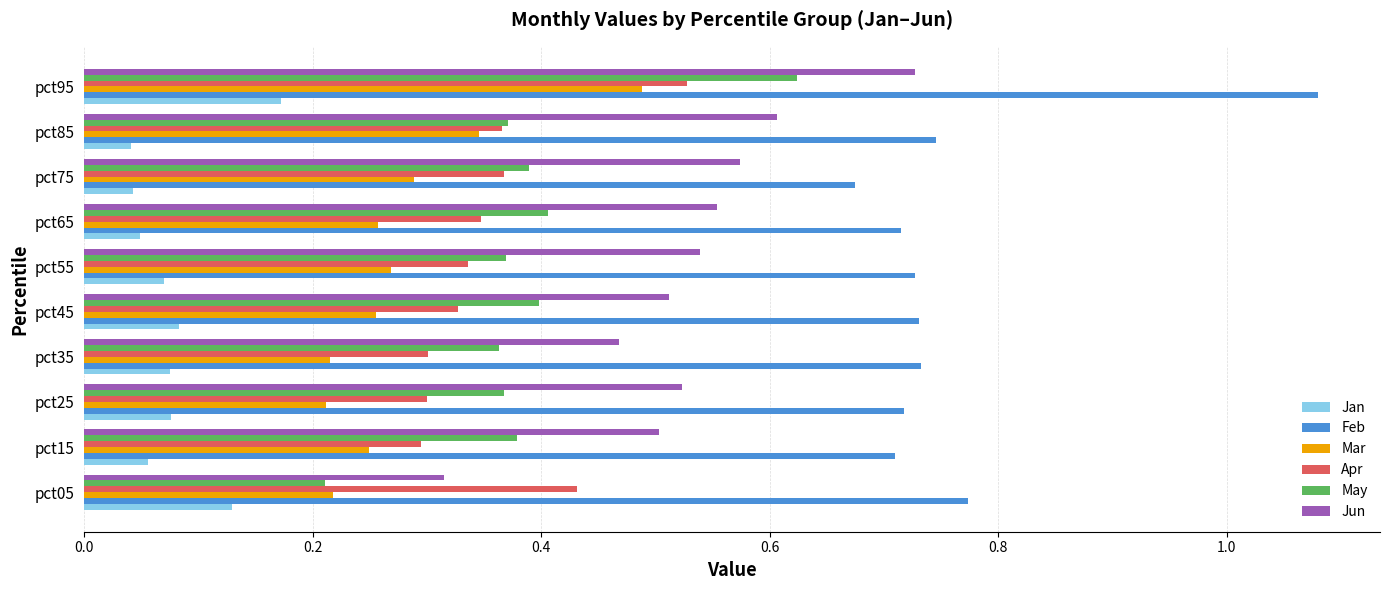

Which label corresponds to the largest value in the chart?

pct95